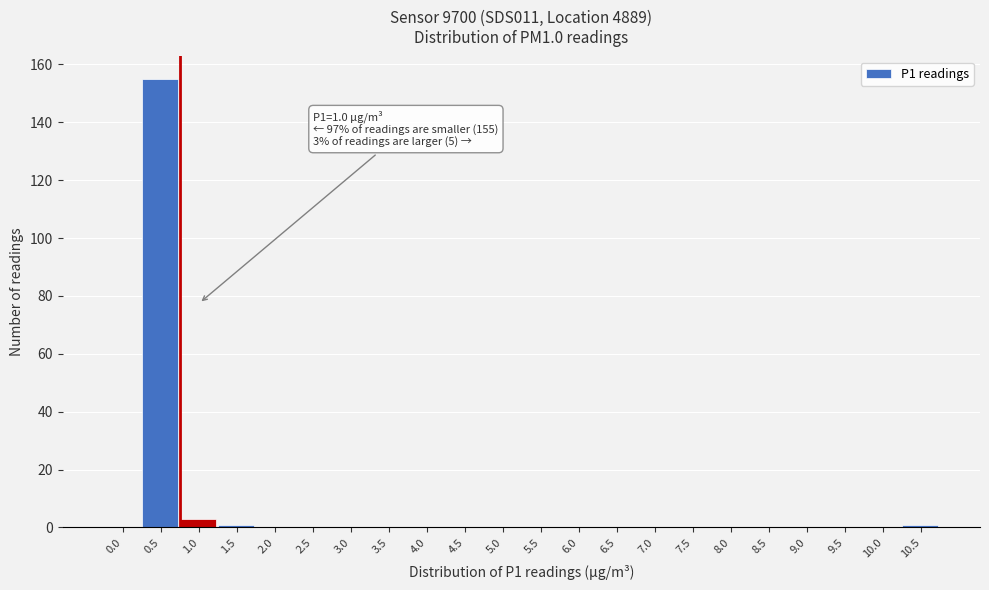

Reading left to right, list all the values displayed in this chart.

0.0=0	0.5=155	1.0=3	1.5=1	2.0=0	2.5=0	3.0=0	3.5=0	4.0=0	4.5=0	5.0=0	5.5=0	6.0=0	6.5=0	7.0=0	7.5=0	8.0=0	8.5=0	9.0=0	9.5=0	10.0=0	10.5=1